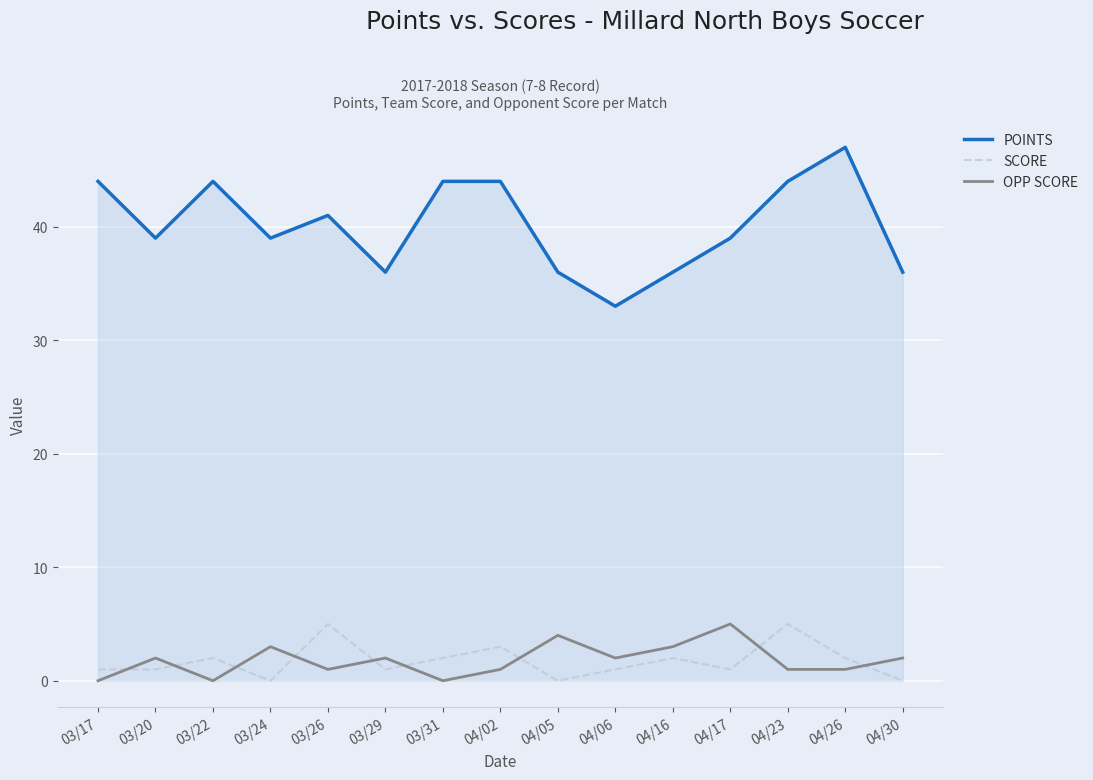

What is the highest value of the POINTS series?

47